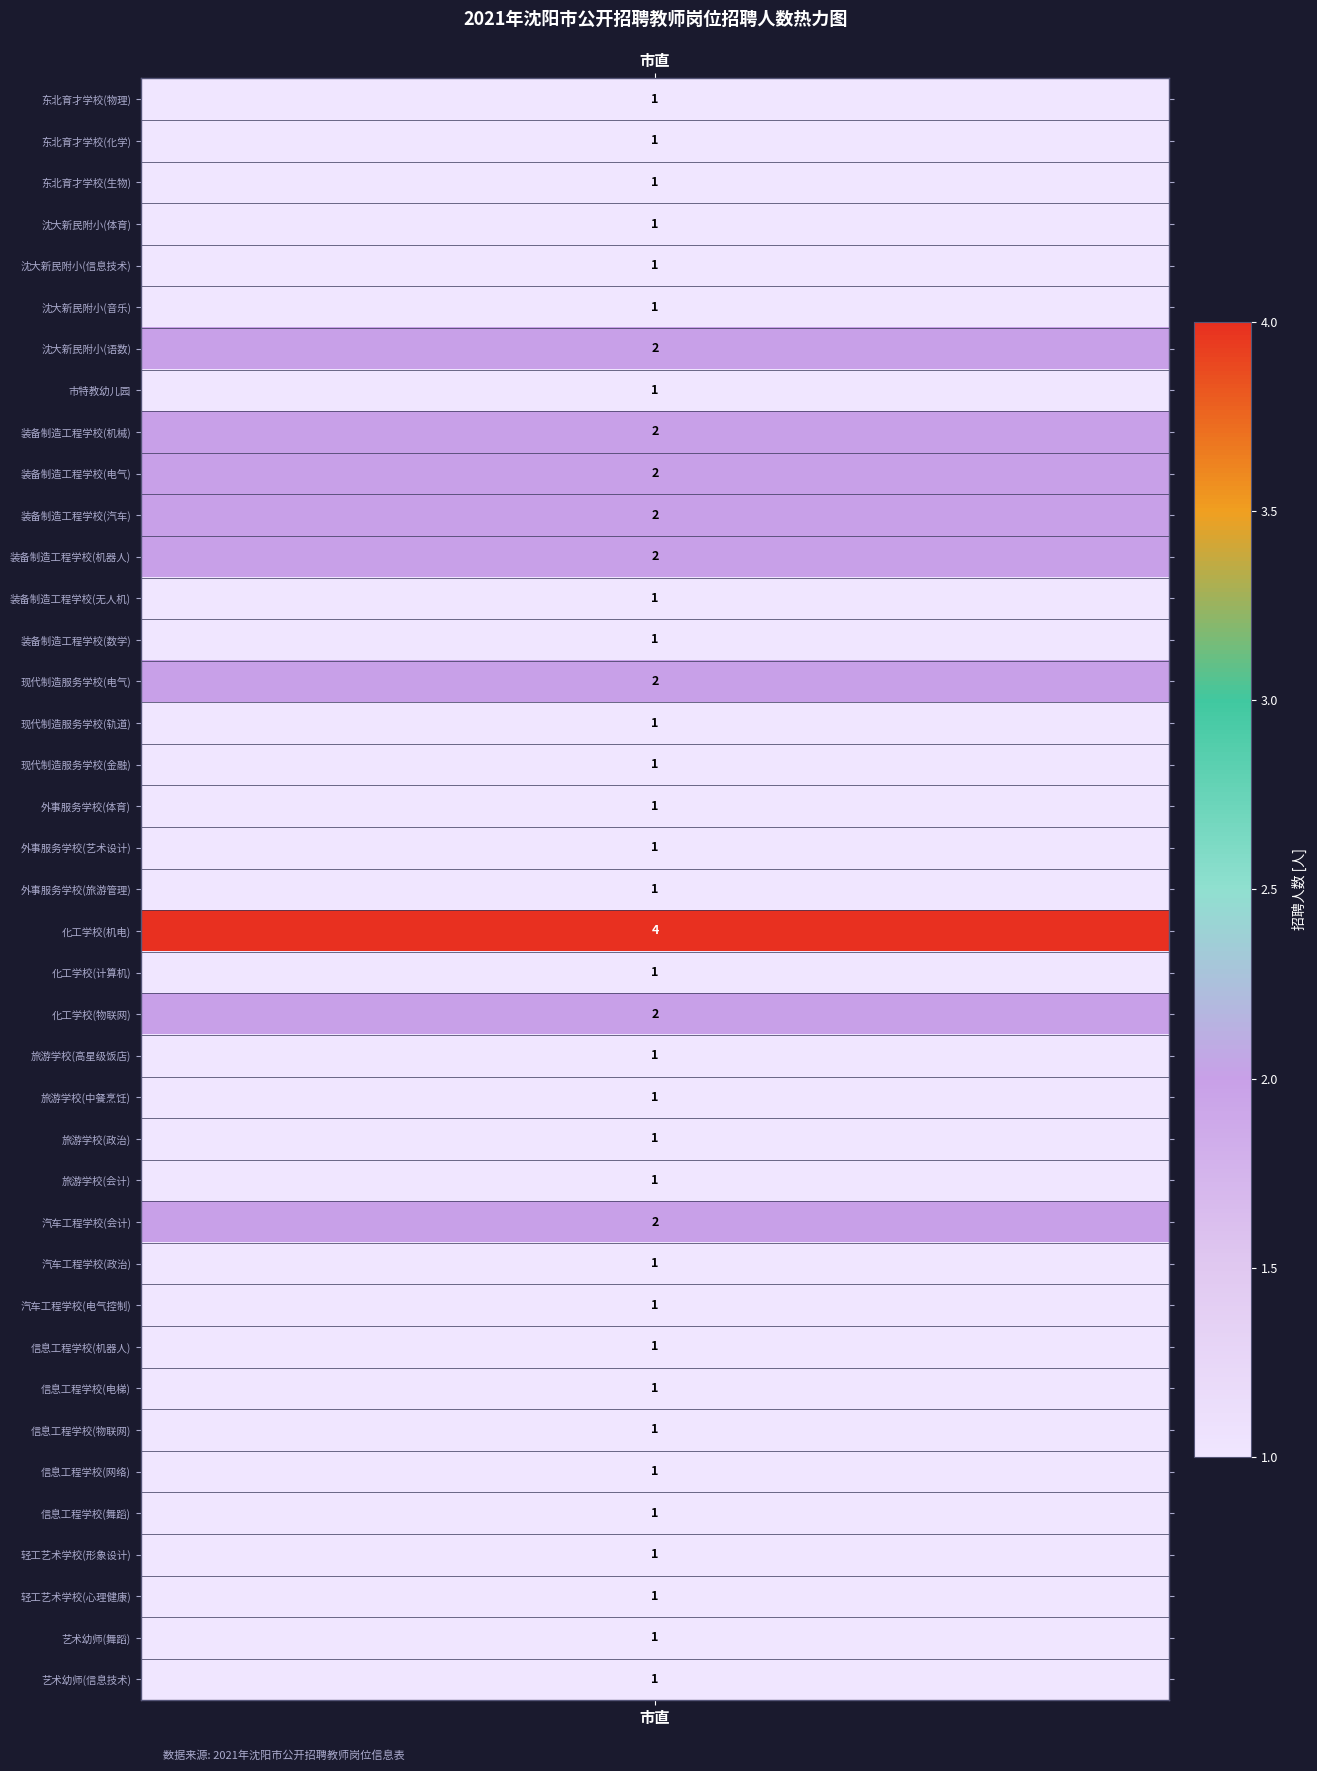

Reading left to right, transcribe all the data shown in this chart.

0=1	1=1	2=1	3=1	4=1	5=1	6=2	7=1	8=2	9=2	10=2	11=2	12=1	13=1	14=2	15=1	16=1	17=1	18=1	19=1	20=4	21=1	22=2	23=1	24=1	25=1	26=1	27=2	28=1	29=1	30=1	31=1	32=1	33=1	34=1	35=1	36=1	37=1	38=1